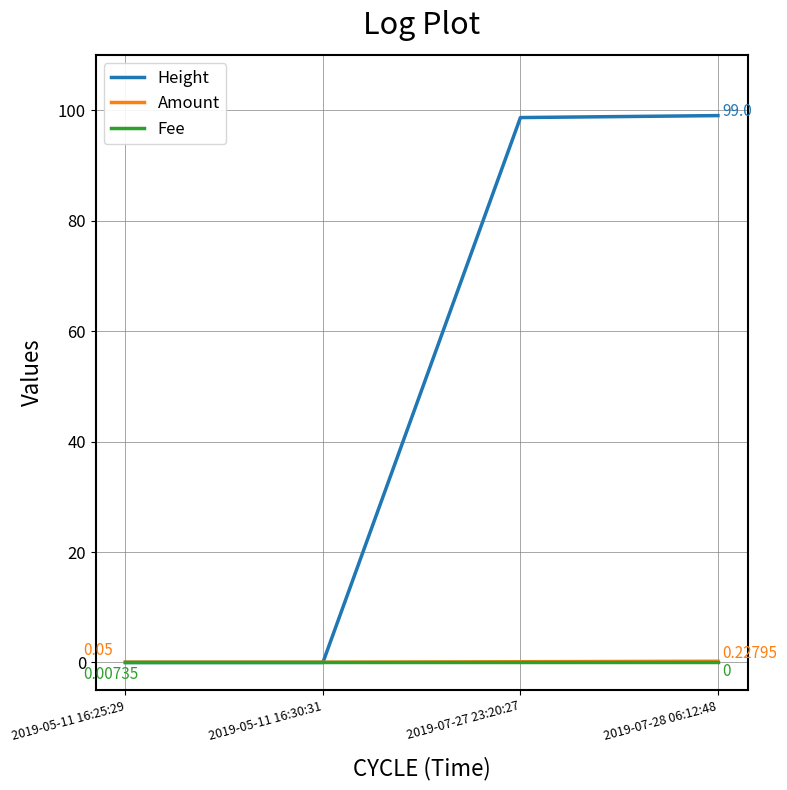

Count the number of data series in this chart.

3